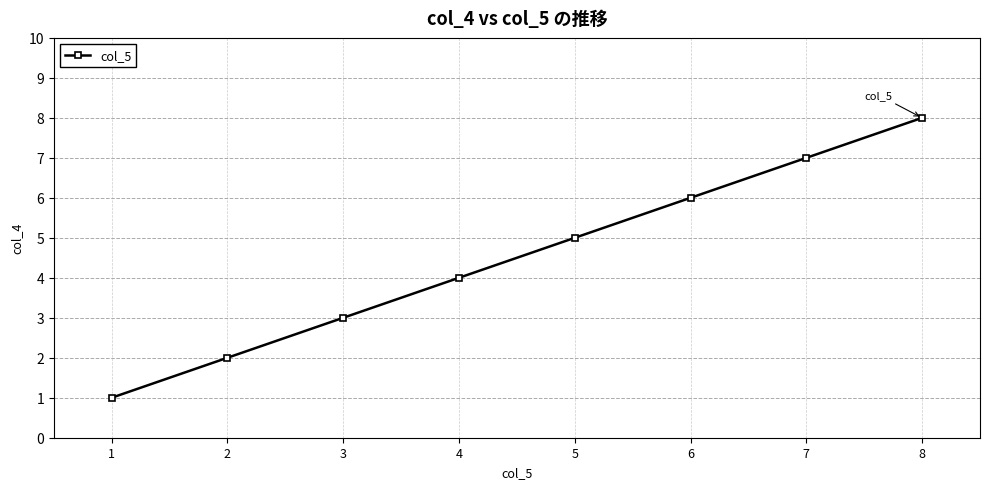

Is it true that the value at 2 is 2?

True